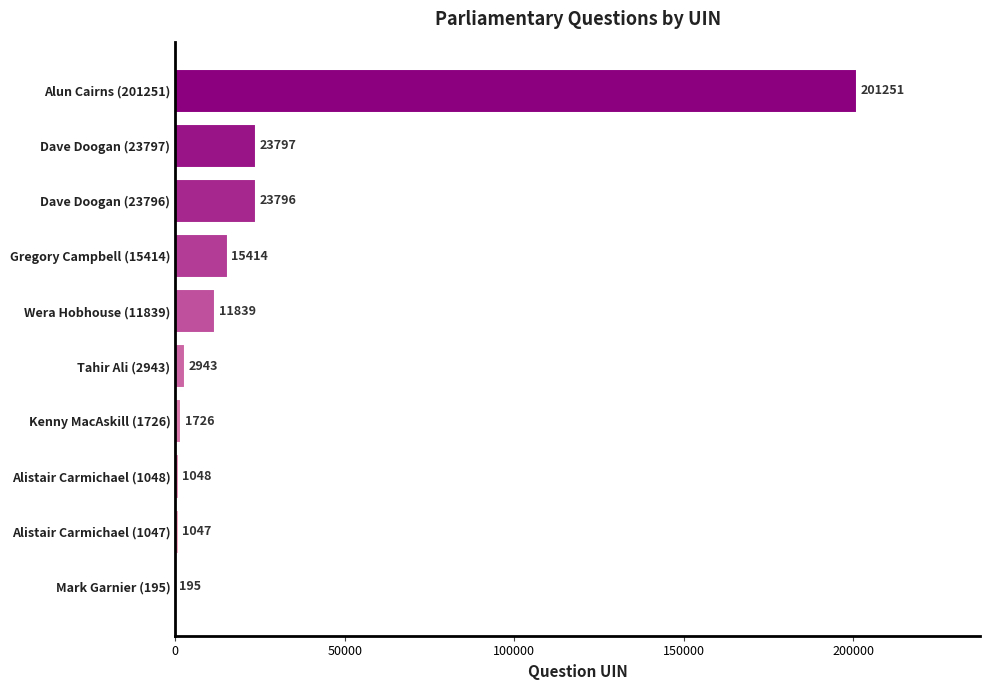

Is it true that the value at Dave Doogan (23797) is 13793?

False